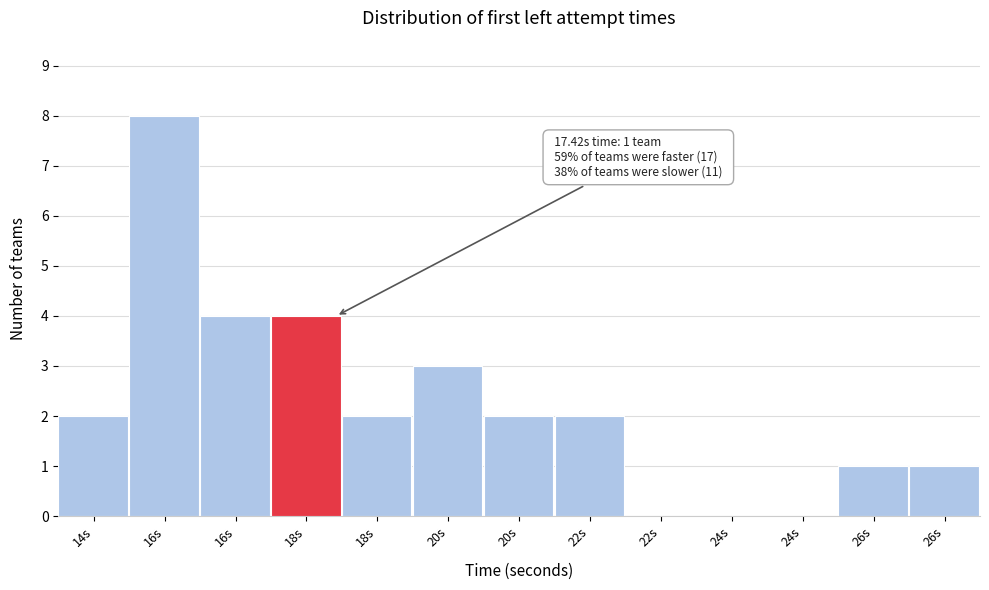

How many series are shown in this chart?

1